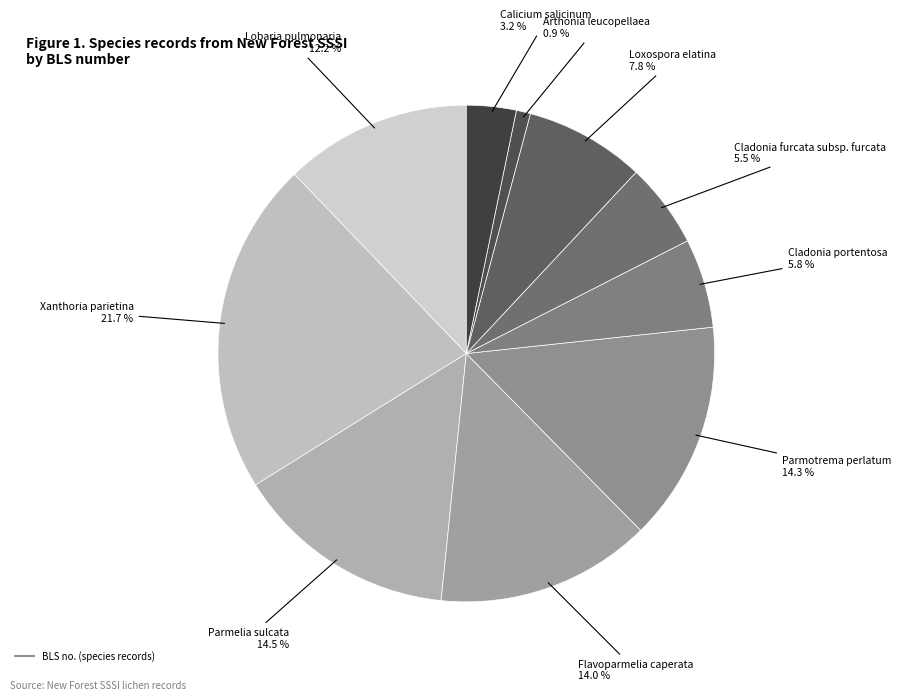

Does any single category account for the majority?

No